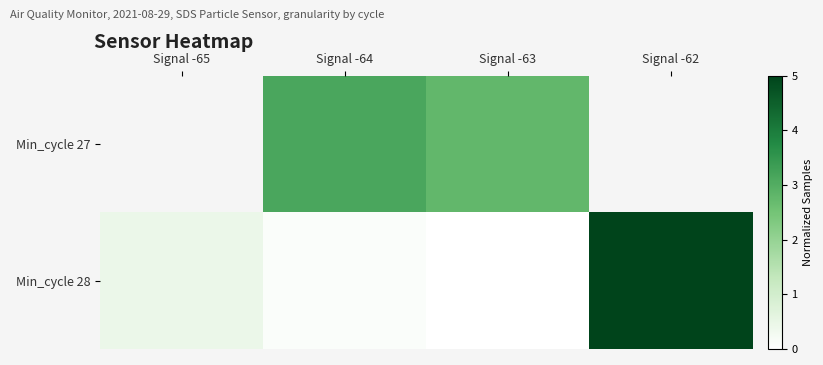

List the series in order of their overall mean, lowest first.

Min_cycle 27, Min_cycle 28